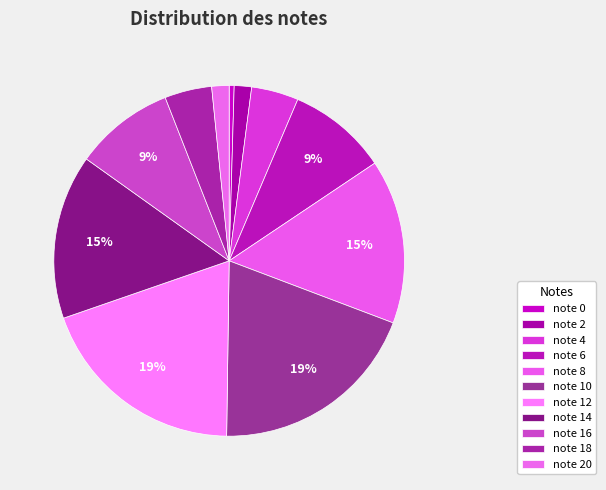

Count the number of slices in the pie.

11